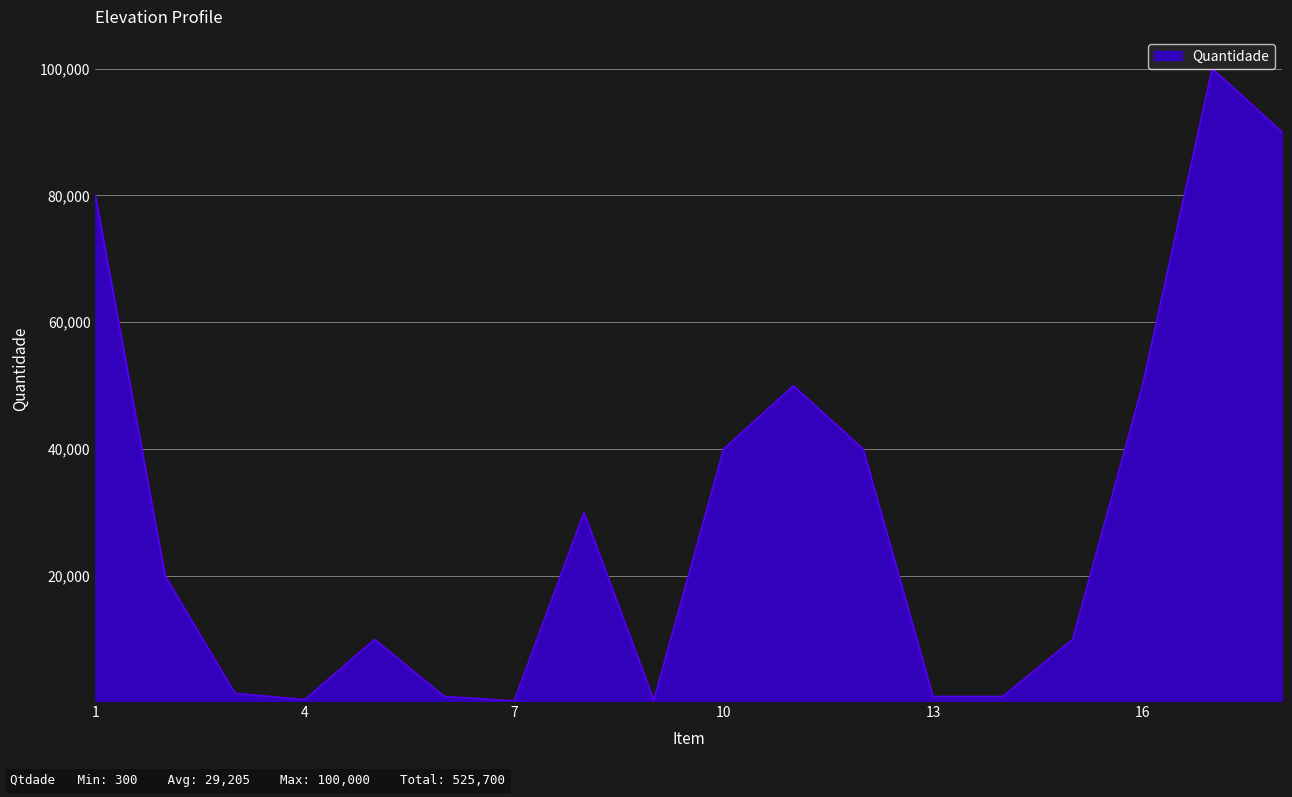

What is the maximum value shown in the chart?

100000